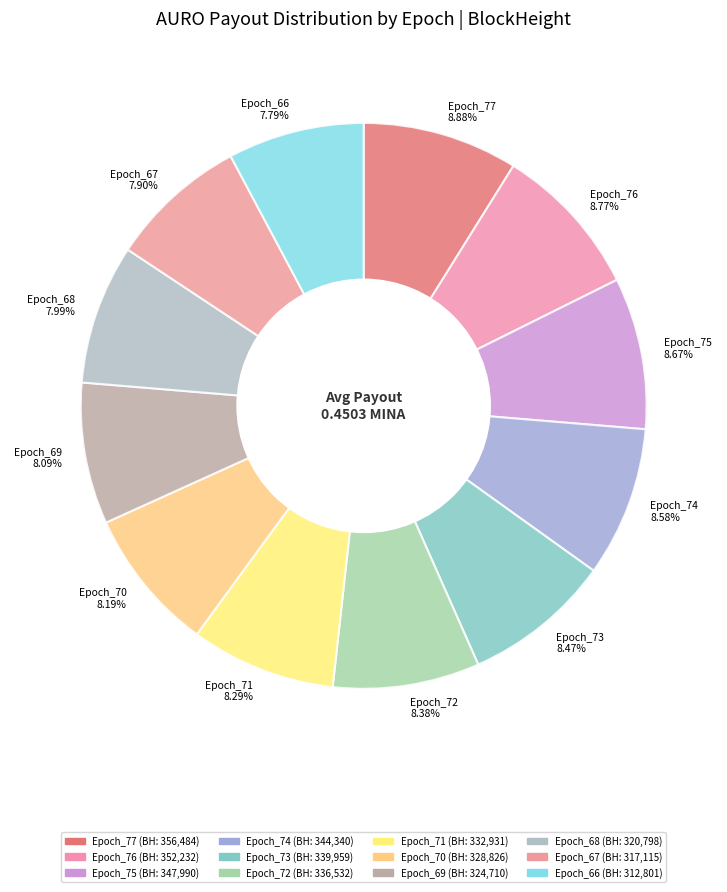

To the nearest percent, what is the combined percentage of Epoch_74 and Epoch_72?

17%